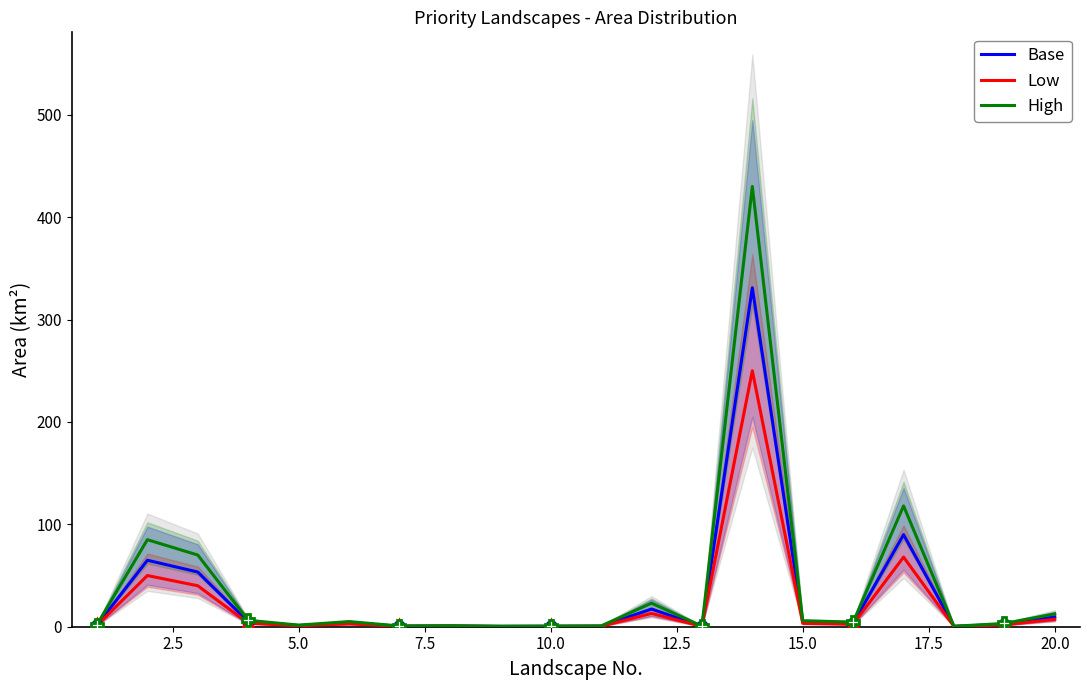

How many lines are shown in the chart?

3